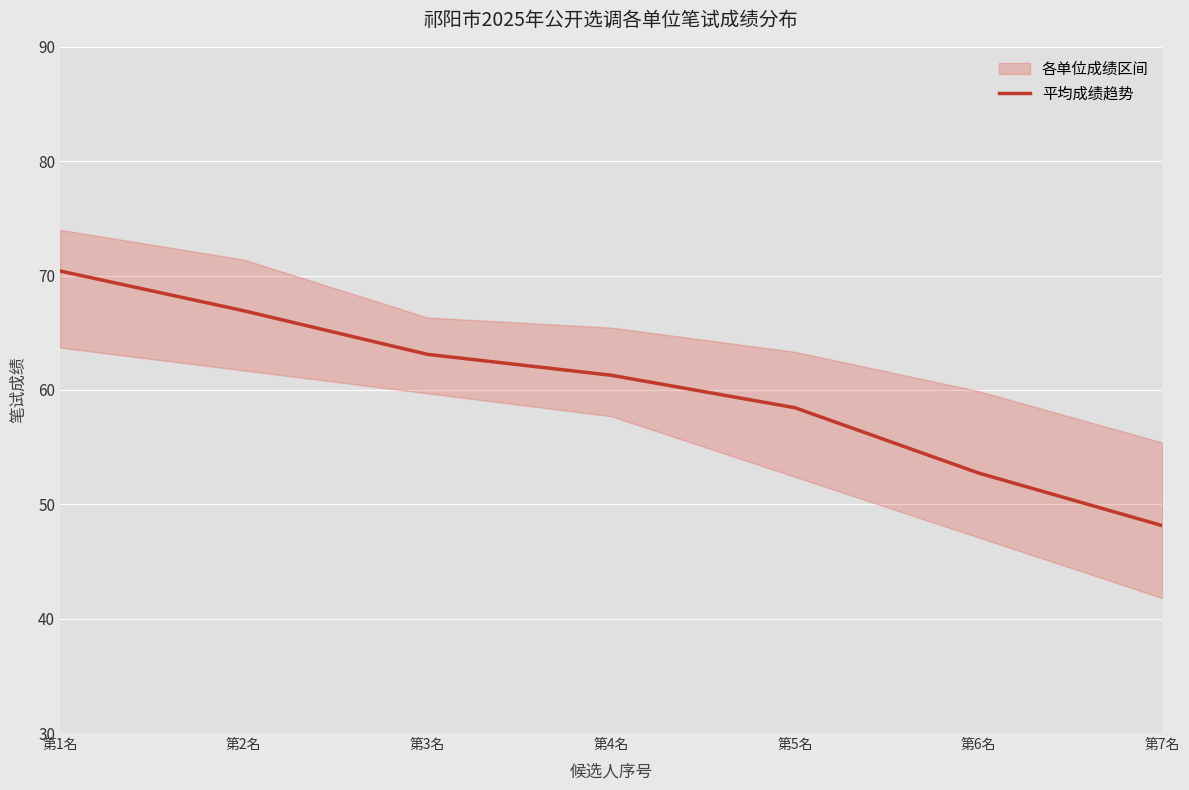

What is the value of the 2nd point from the left?

66.9